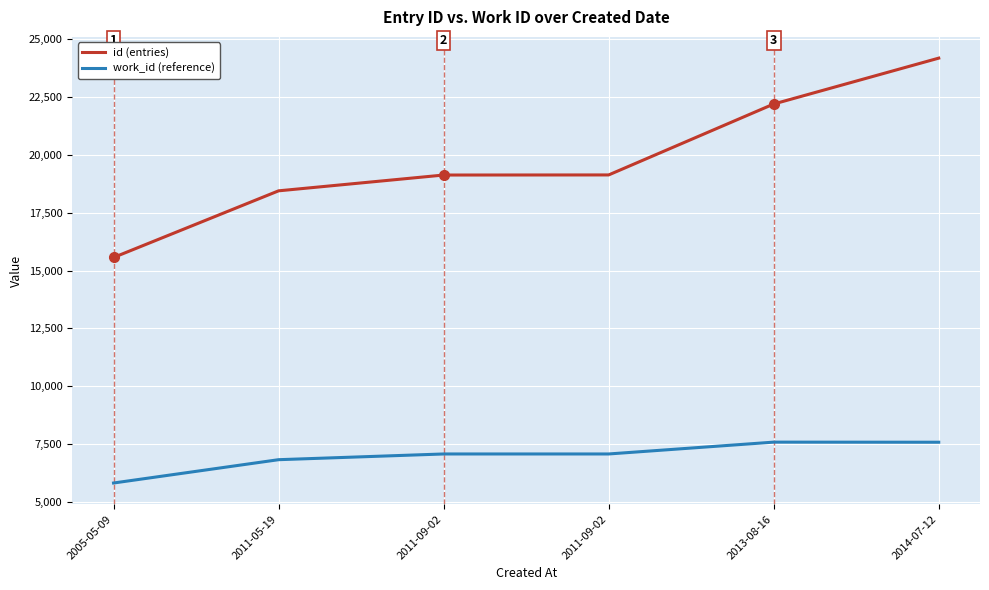

Reading right to left, what are all the values shown in this chart?

id (entries): 2014-07-12=24170	2013-08-16=22189	2011-09-02=19127	2011-09-02=19123	2011-05-19=18441	2005-05-09=15563
work_id (reference): 2014-07-12=7587	2013-08-16=7591	2011-09-02=7080	2011-09-02=7080	2011-05-19=6833	2005-05-09=5826